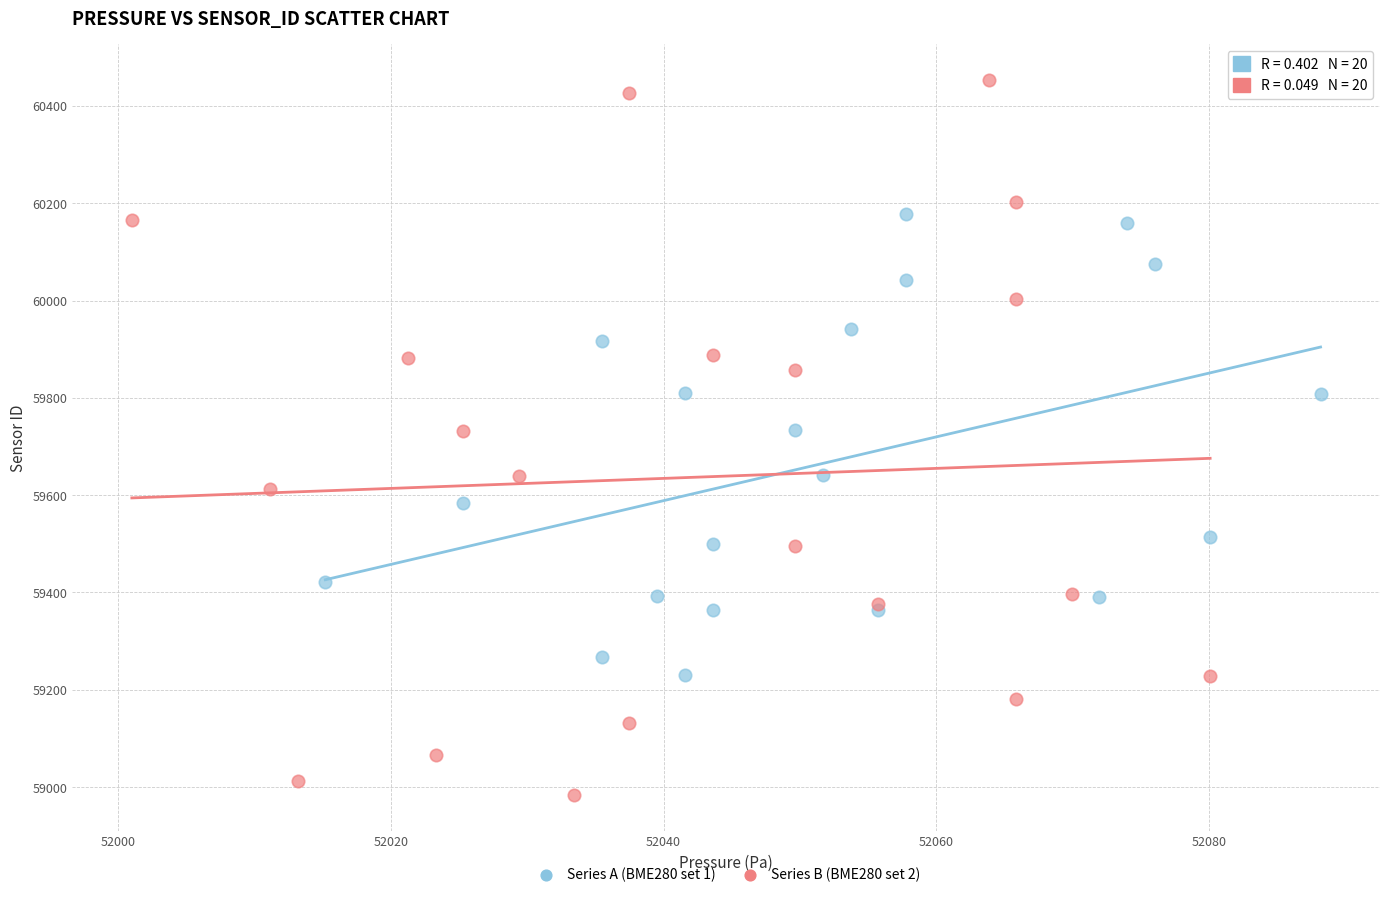

Which series reaches the minimum Y coordinate?

Series B (BME280 set 2)